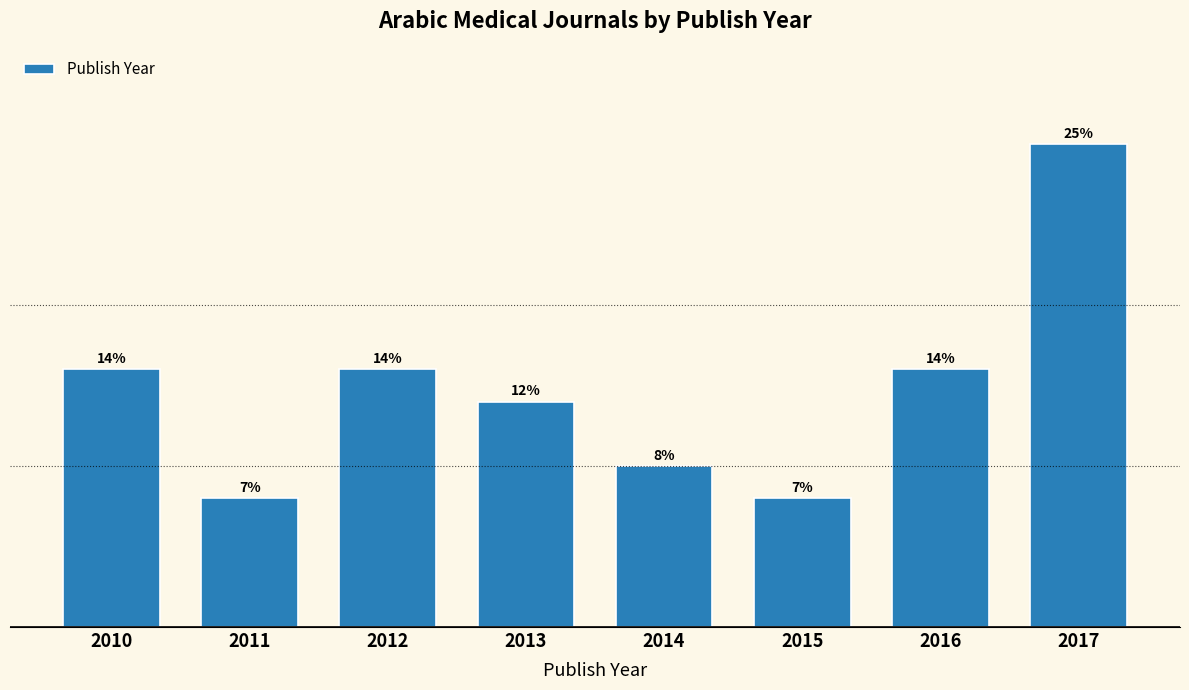

Does the chart contain any negative values?

No